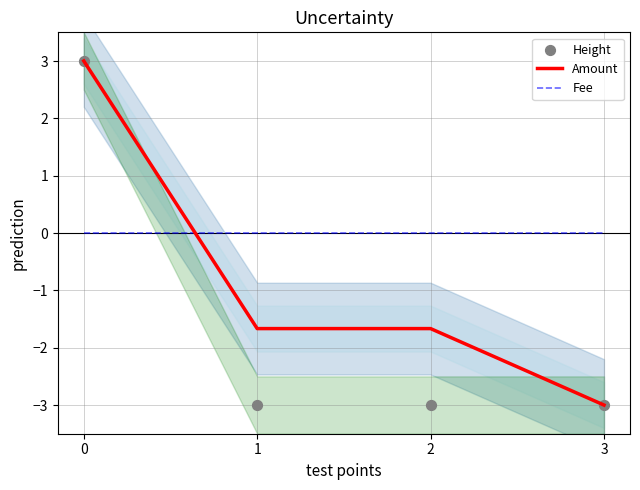

Which series has the widest spread of Y values?

Amount